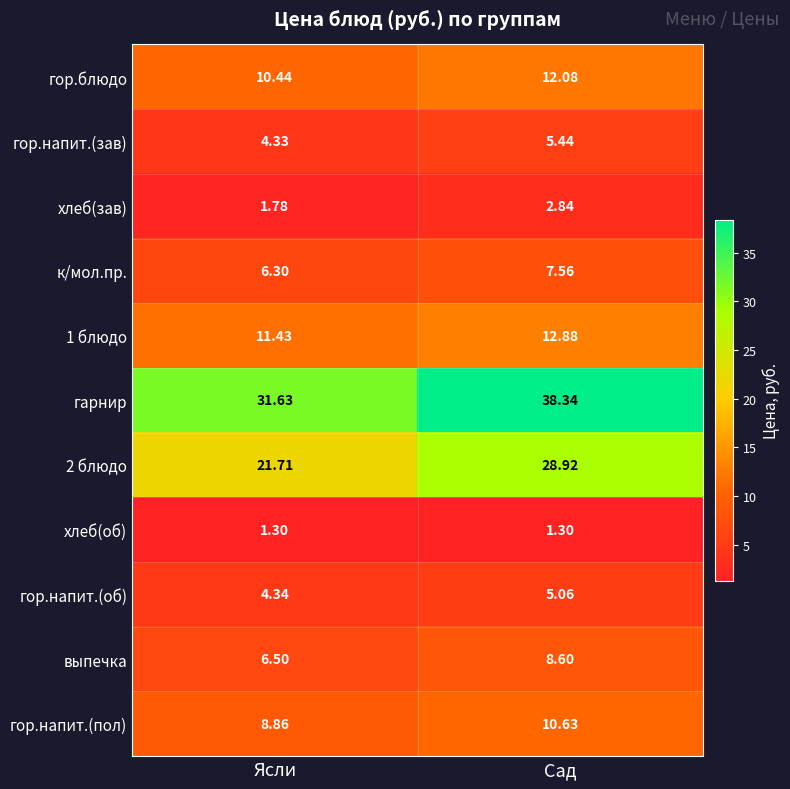

At which label does гарнир reach its minimum?

Ясли